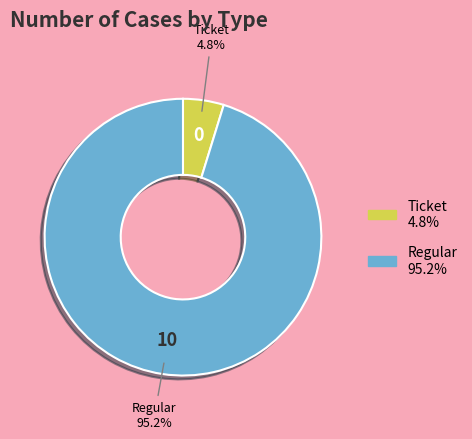

Does Ticket represent more than half of the total?

No